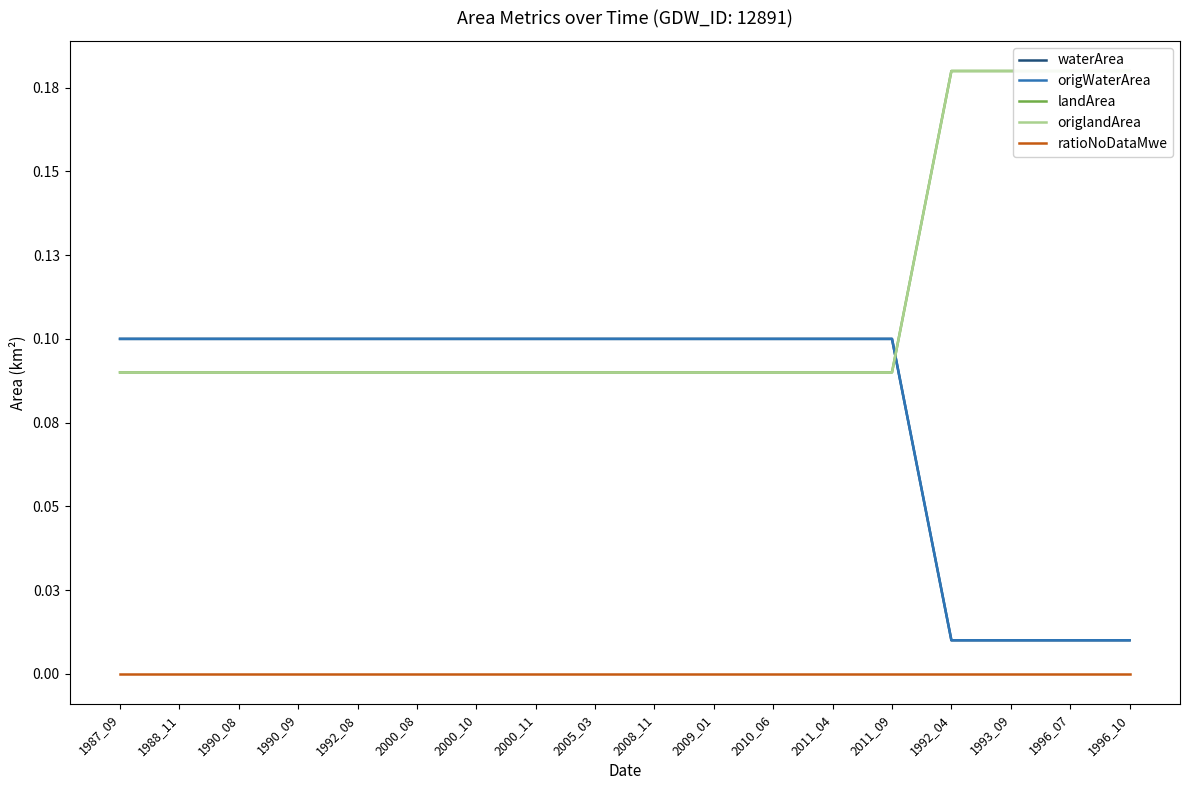

Reading left to right, extract all data points from this chart.

waterArea: 0.1	0.1	0.1	0.1	0.1	0.1	0.1	0.1	0.1	0.1	0.1	0.1	0.1	0.1	0.0	0.0	0.0	0.0
origWaterArea: 0.1	0.1	0.1	0.1	0.1	0.1	0.1	0.1	0.1	0.1	0.1	0.1	0.1	0.1	0.0	0.0	0.0	0.0
landArea: 0.1	0.1	0.1	0.1	0.1	0.1	0.1	0.1	0.1	0.1	0.1	0.1	0.1	0.1	0.2	0.2	0.2	0.2
origlandArea: 0.1	0.1	0.1	0.1	0.1	0.1	0.1	0.1	0.1	0.1	0.1	0.1	0.1	0.1	0.2	0.2	0.2	0.2
ratioNoDataMwe: 0.0	0.0	0.0	0.0	0.0	0.0	0.0	0.0	0.0	0.0	0.0	0.0	0.0	0.0	0.0	0.0	0.0	0.0